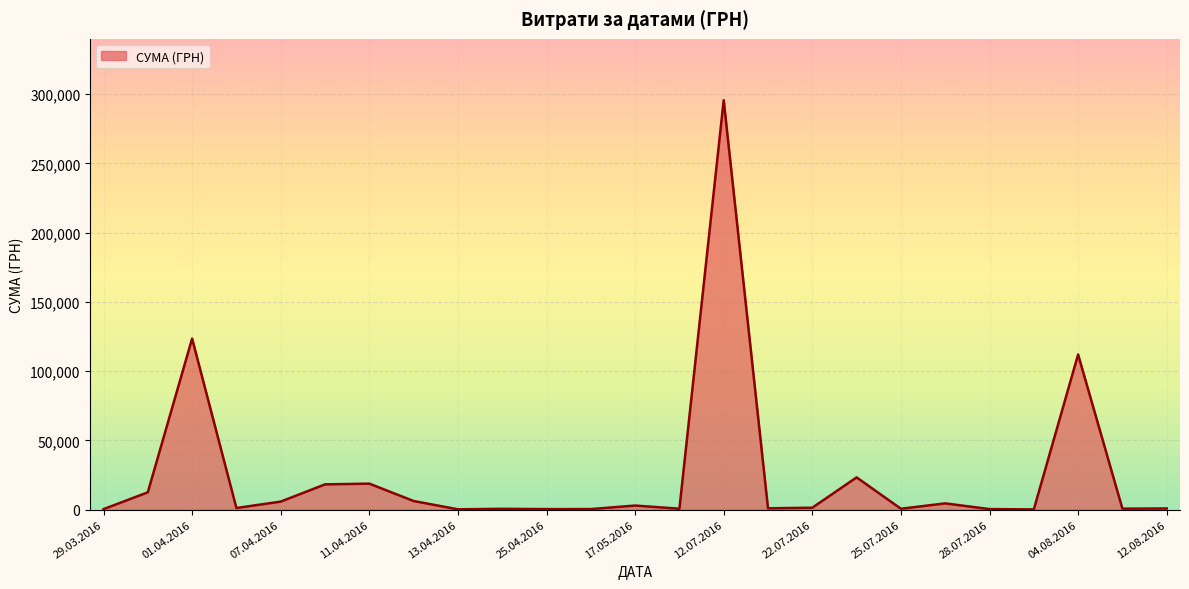

What is the difference between the maximum and minimum values?

295540.8